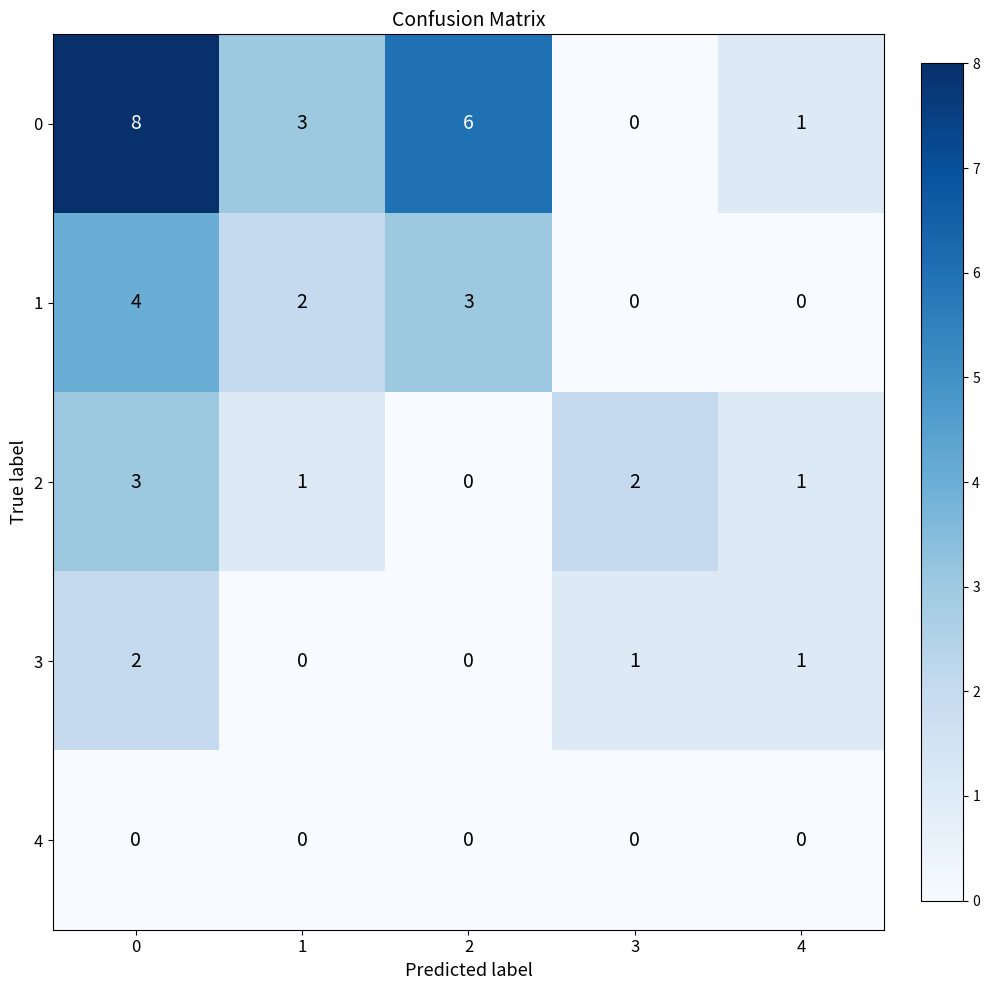

How many distinct data groups are displayed?

5